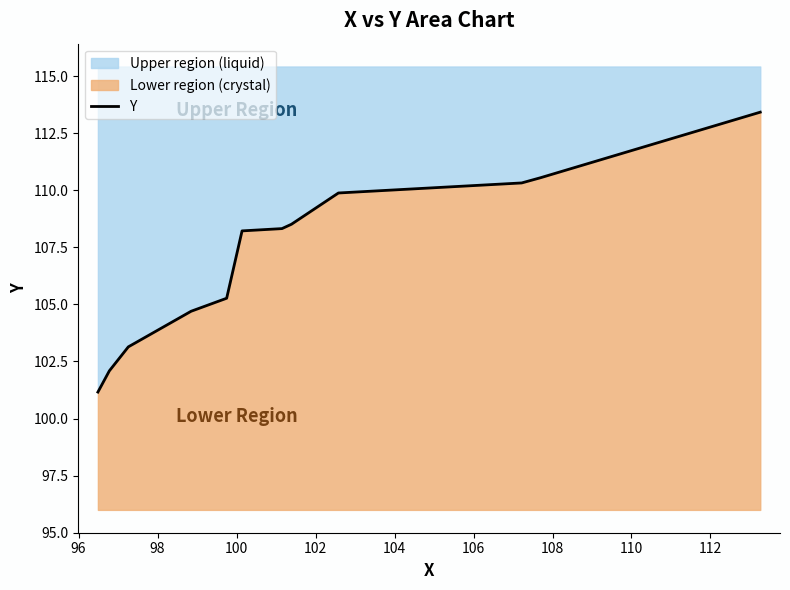

What position from the left is 104?

6